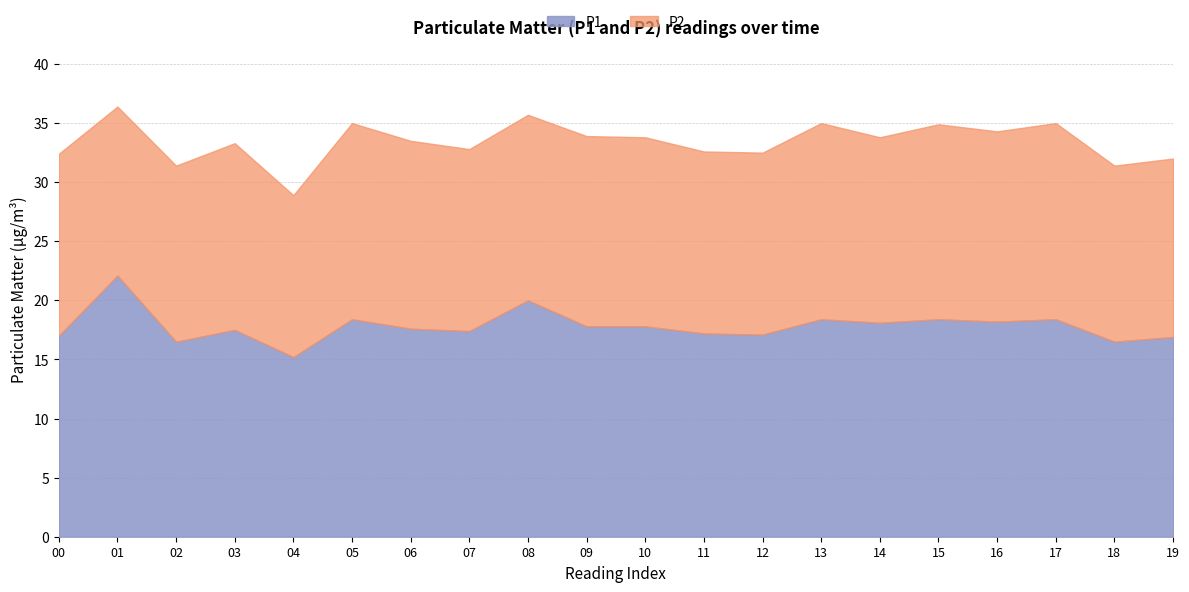

What is the difference between the second highest and minimum values in the P2 series?

2.9